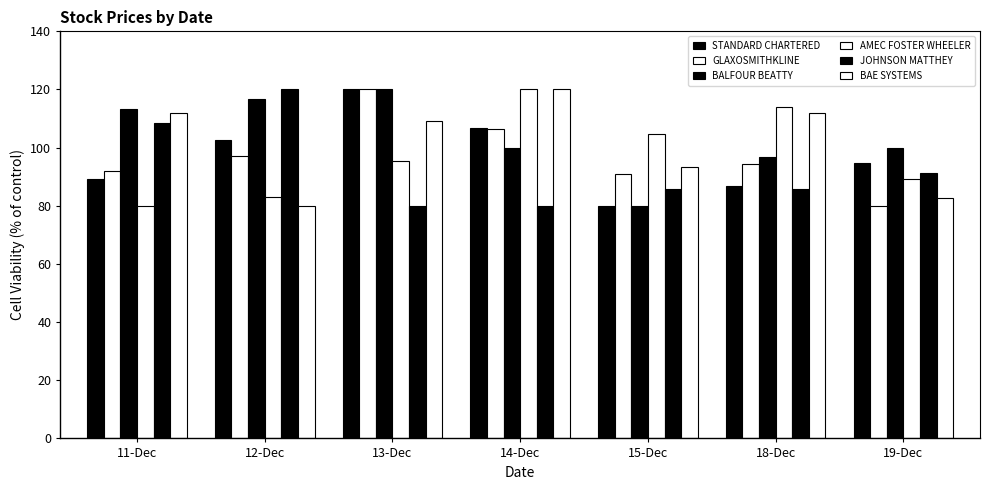

What is the label of the 5th bar from the left?

15-Dec